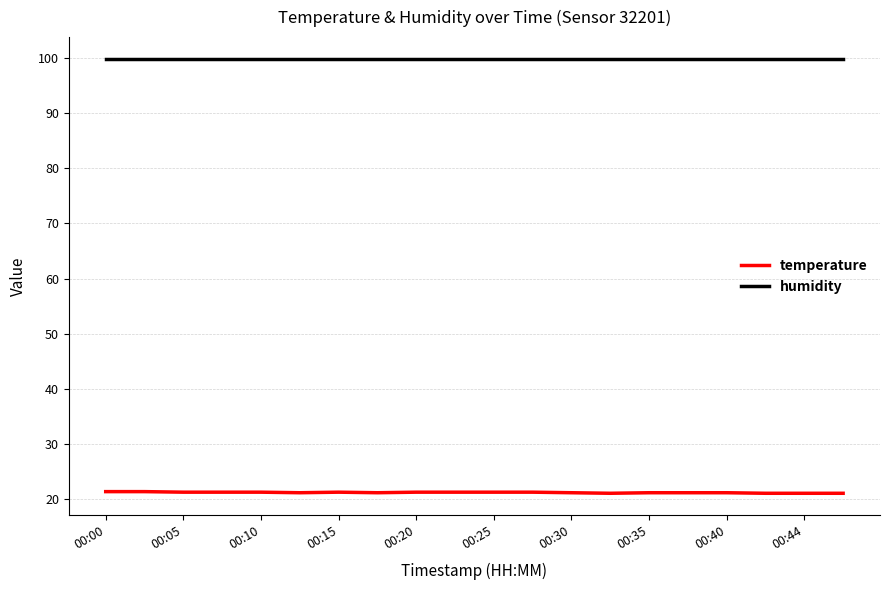

True or false: temperature and humidity cross at least once.

False